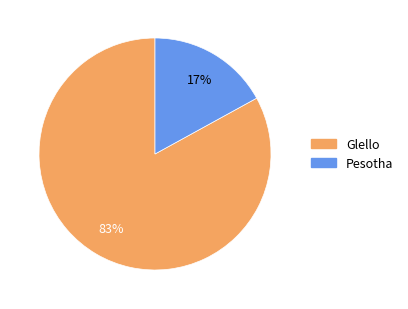

Approximately how many times larger is the value at Pesotha compared to Glello?

0.2